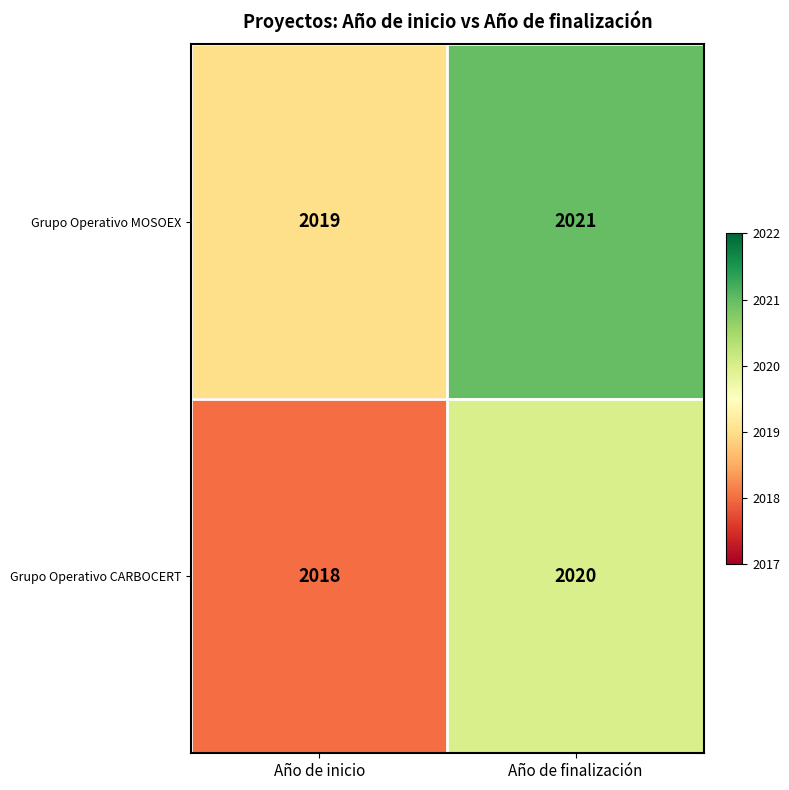

Rank the series at Año de finalización from lowest to highest value.

Grupo Operativo CARBOCERT, Grupo Operativo MOSOEX